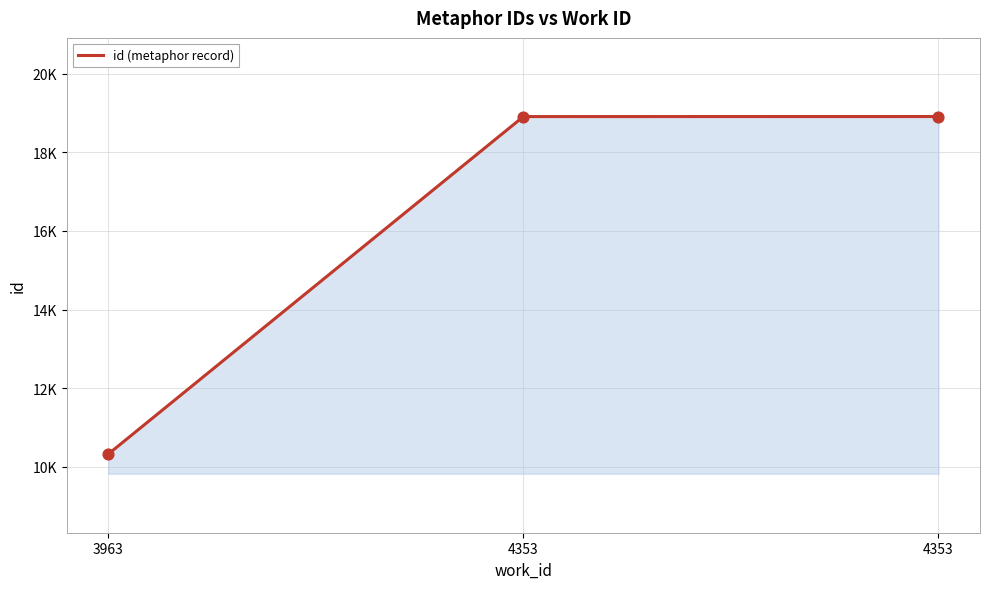

What is the ratio of the value at 3963 to the value at 4353?

0.5